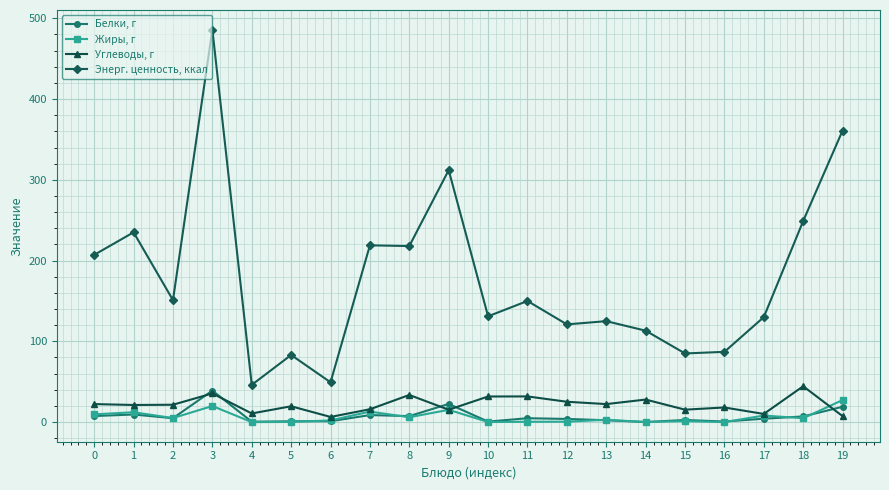

Is it true that Углеводы, г equals 15.3 at 9?

True